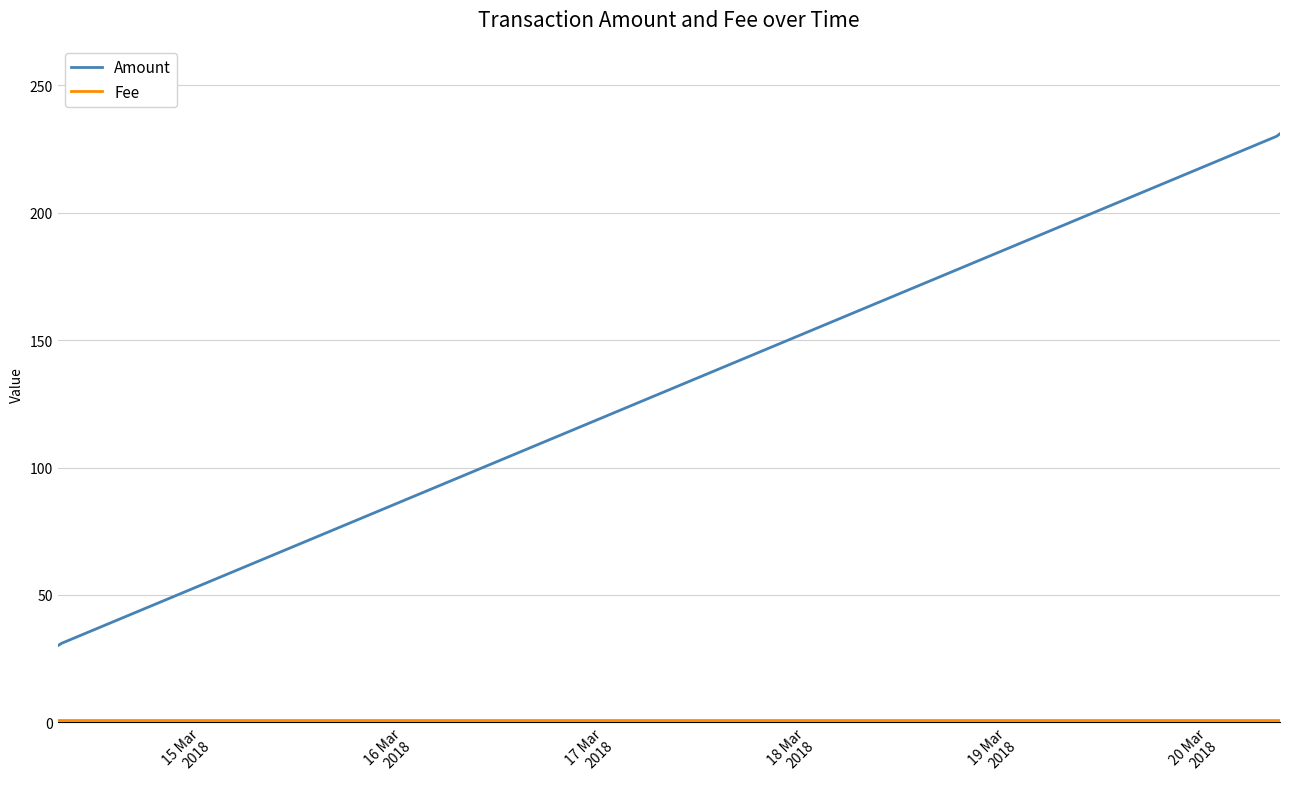

What is the sum of all Amount values?

522